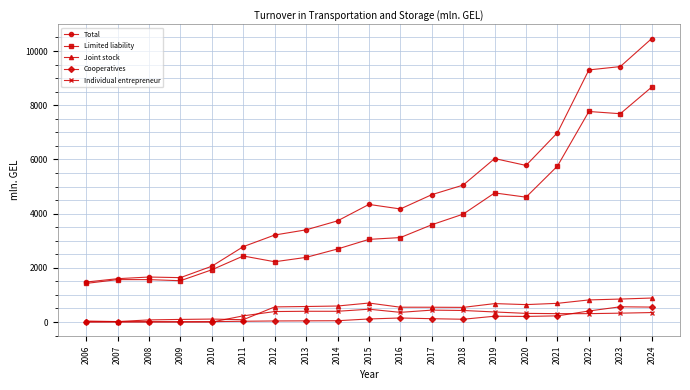

How many distinct data groups are displayed?

5